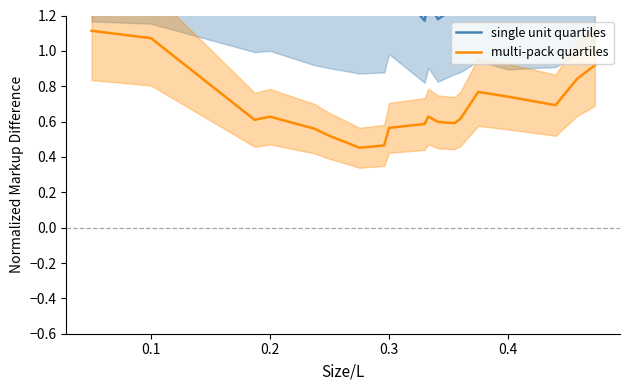

Is the value of multi-pack quartiles at 15 greater than the value of single unit quartiles at 12?

No